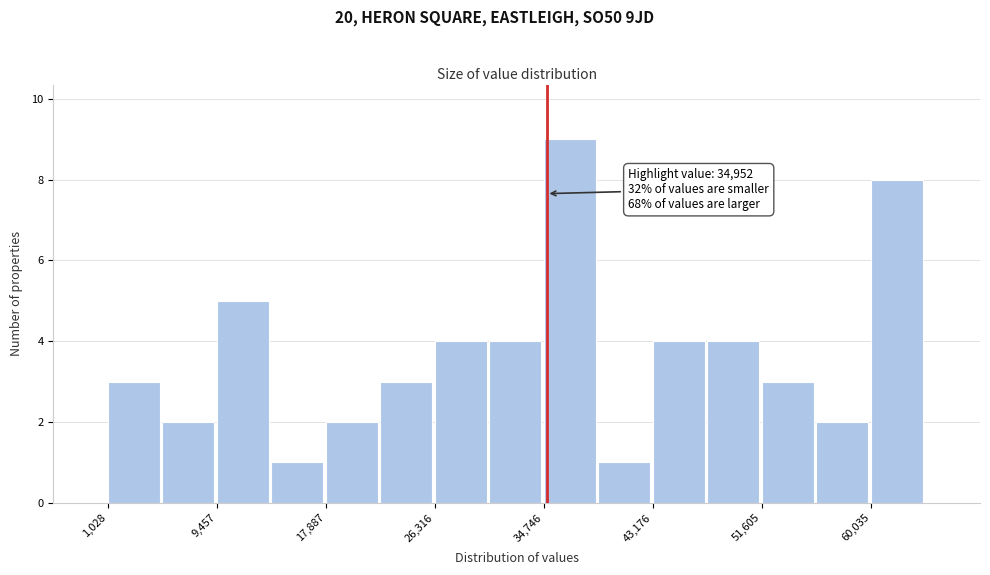

Which range on the x-axis has the tallest bar?

35000 to 39000